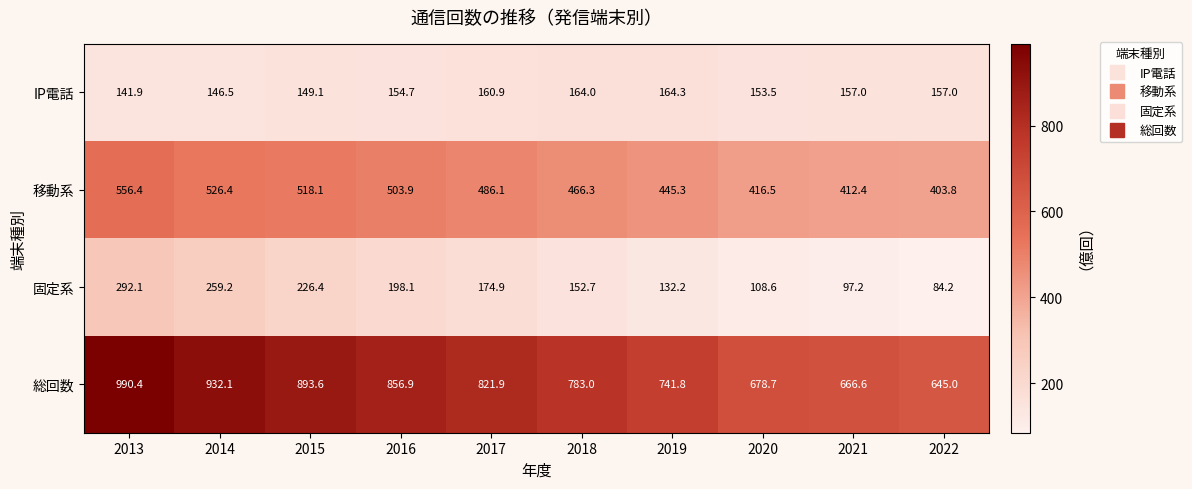

What is the sum of the 固定系 values at 2019 and 2017?

307.1